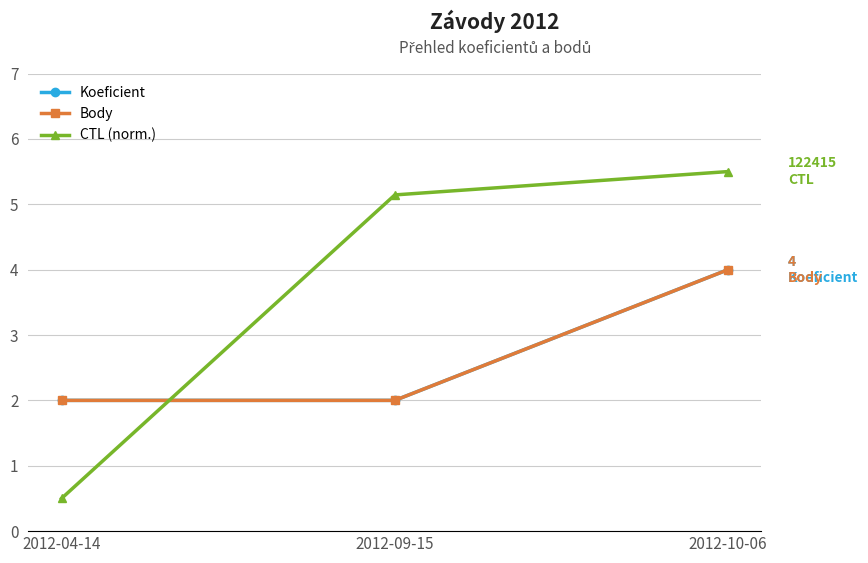

List the series in order of their peak value, lowest first.

Koeficient, Body, CTL (norm.)